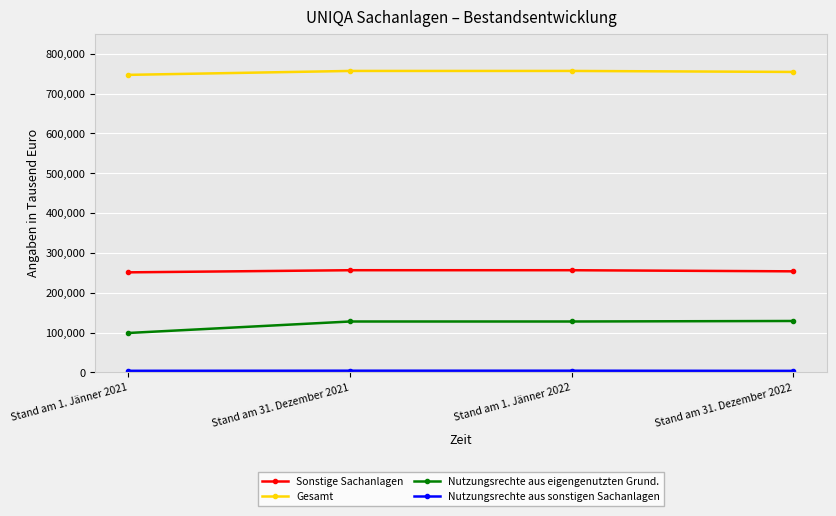

True or false: Gesamt and Nutzungsrechte aus eigengenutzten Grund. intersect in this chart.

False